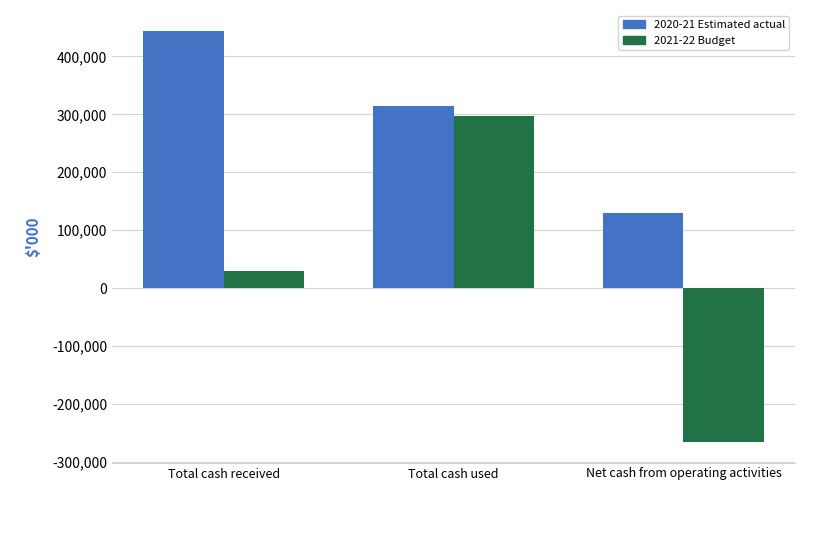

At how many categories does at least one series exceed 213975?

2